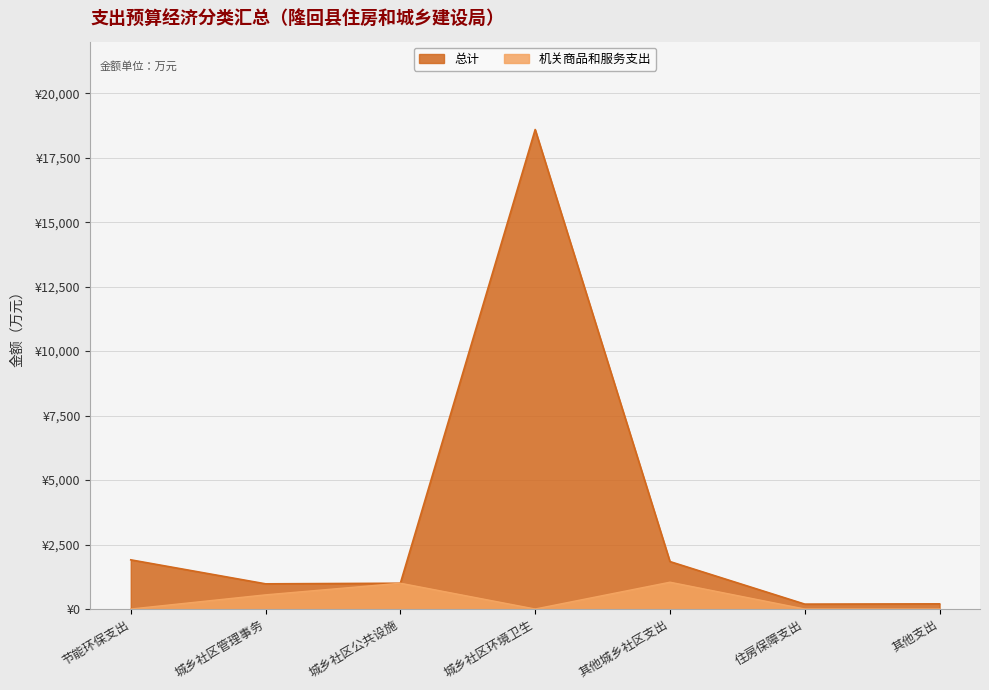

At 城乡社区管理事务, list the series in order from smallest to largest.

机关商品和服务支出, 总计